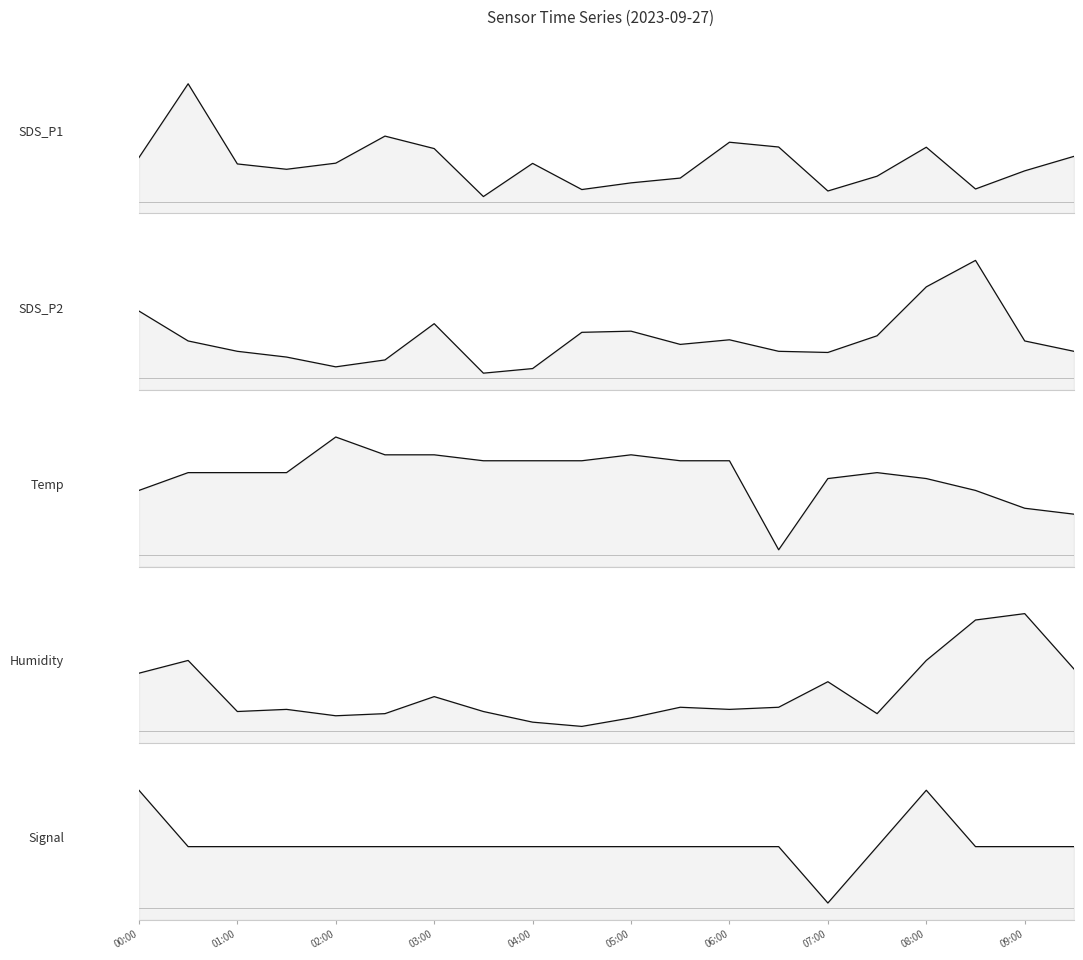

What is the sum of the Humidity values at 18 and 17?

167.3